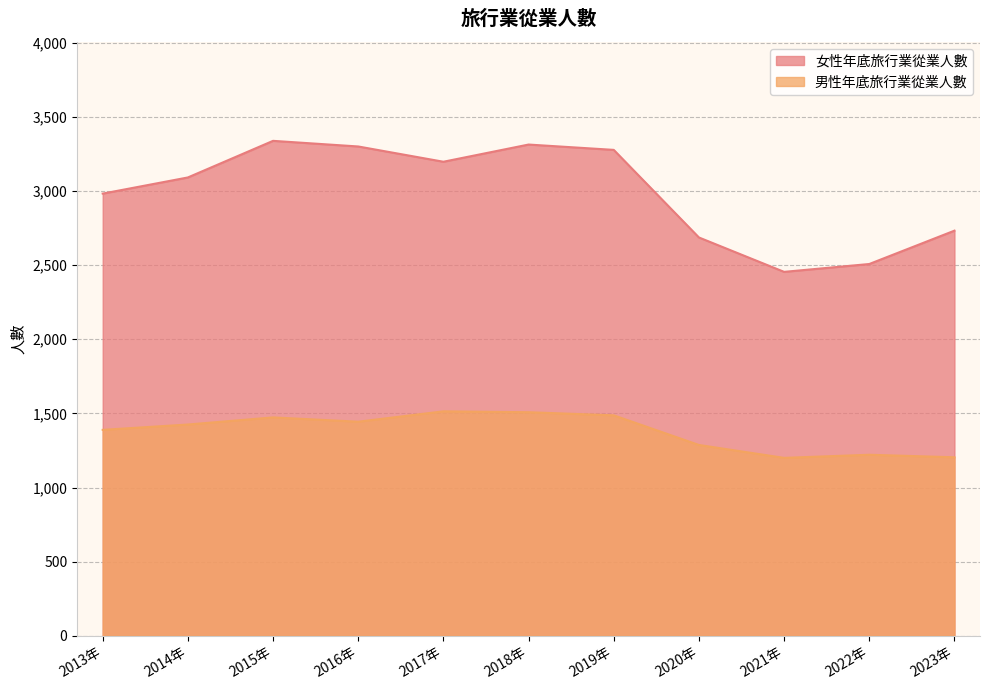

What is the minimum value shown in the chart?

1200